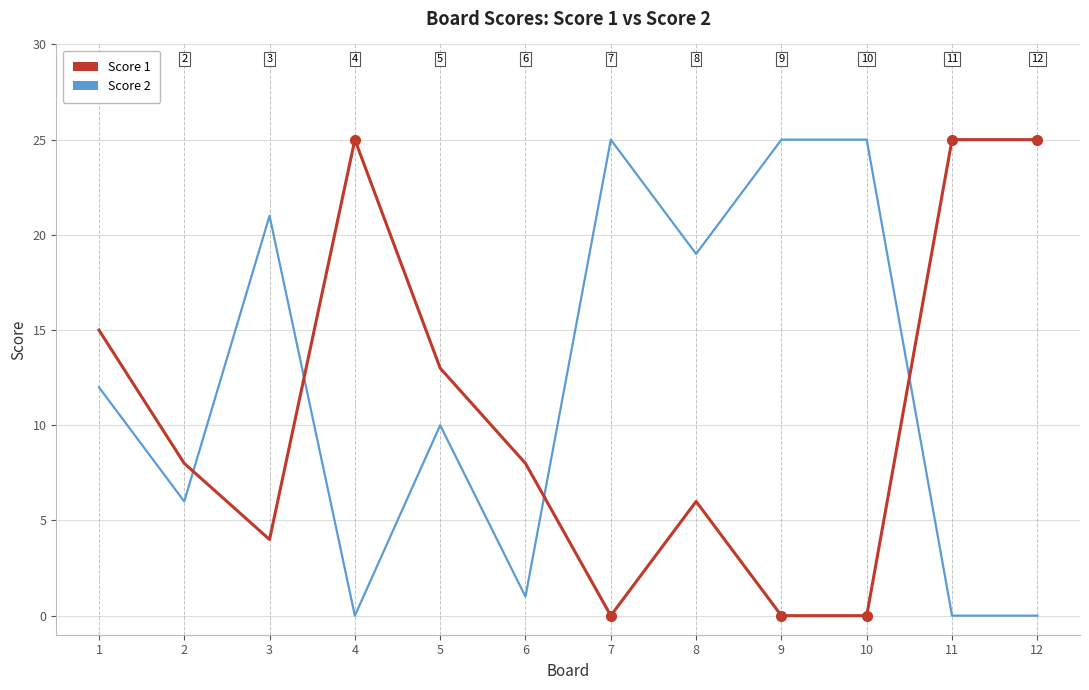

What is the maximum value shown in the chart?

25